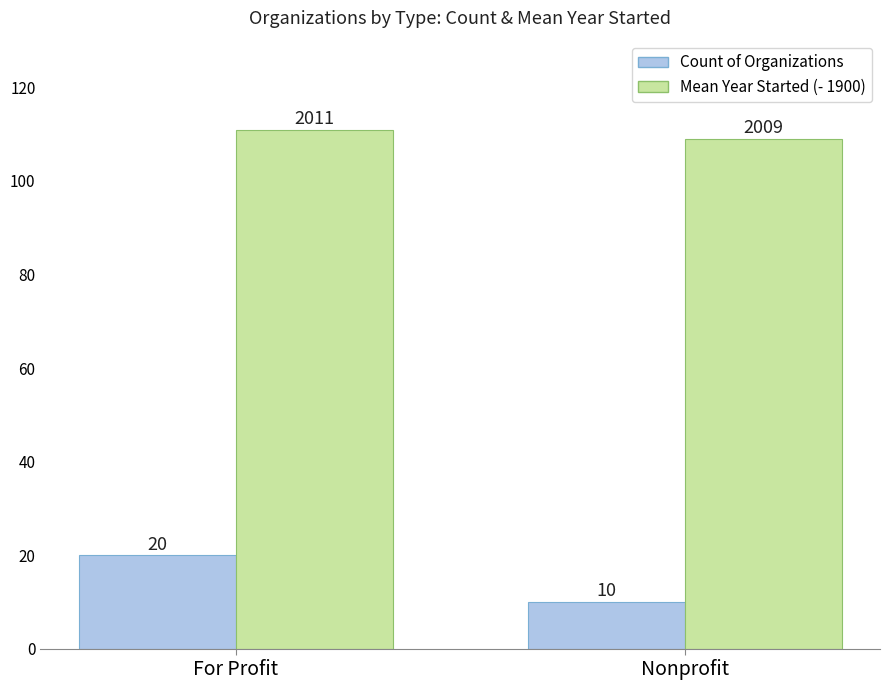

How many bars are there in total?

4